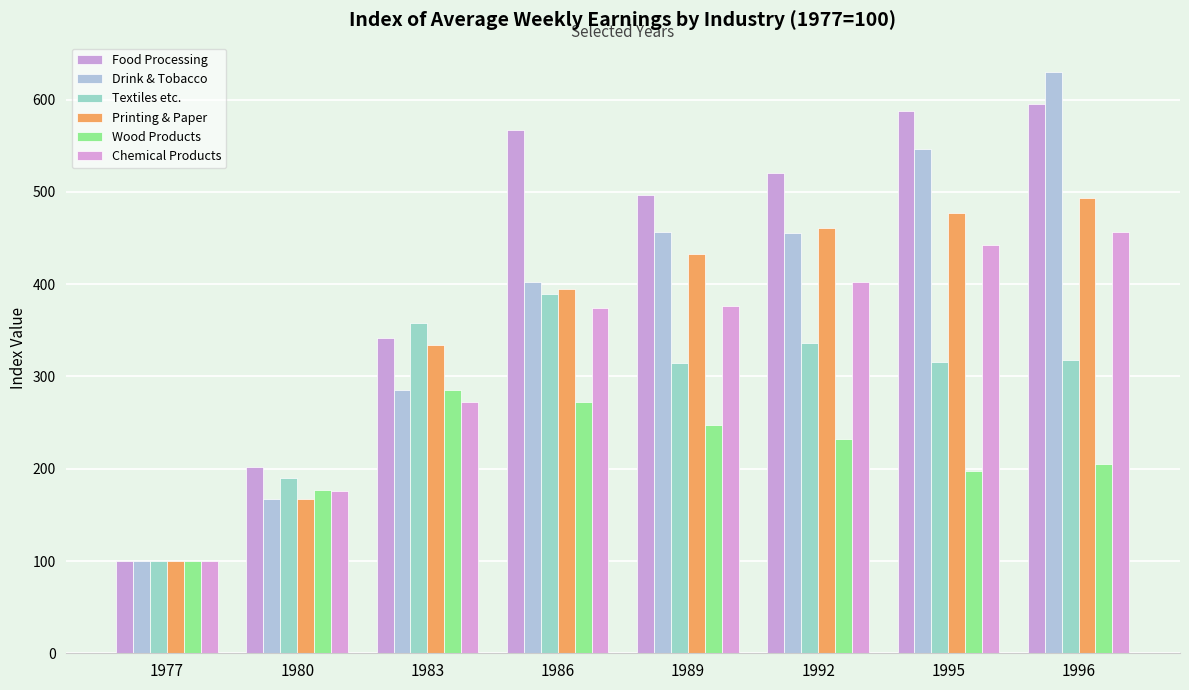

Which series has the largest total across all categories?

Food Processing